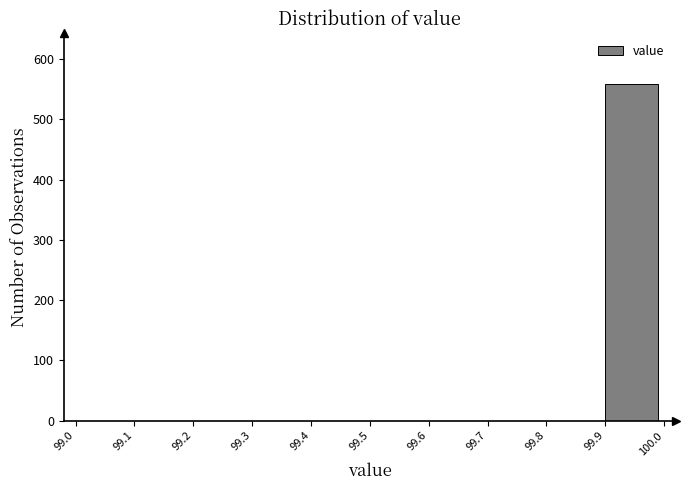

Reading left to right, list every bar in this chart as the range it spans on the x-axis followed by its height. The values are not printed on the chart, so give them approximately, as read against the axis.

99.0 to 99.1: 0
99.1 to 99.2: 0
99.2 to 99.3: 0
99.3 to 99.4: 0
99.4 to 99.5: 0
99.5 to 99.6: 0
99.6 to 99.7: 0
99.7 to 99.8: 0
99.8 to 99.9: 0
99.9 to 100.0: 560